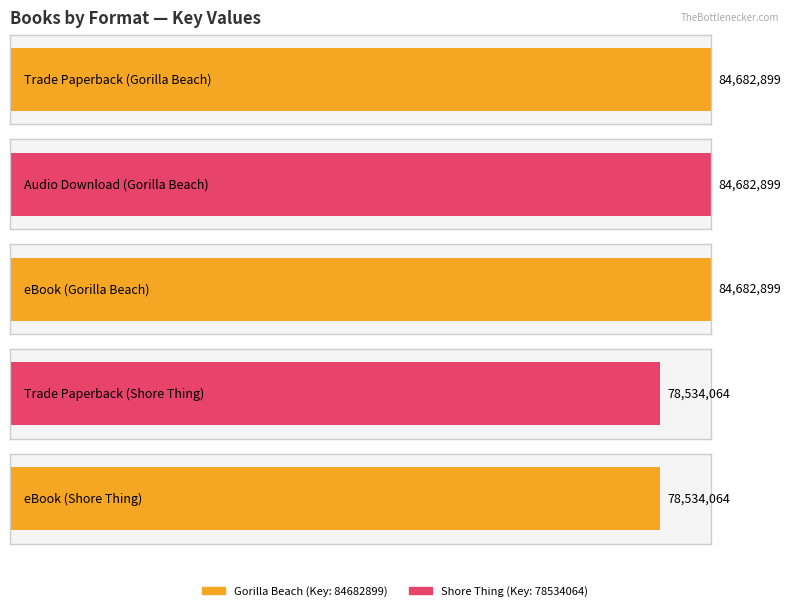

Which category has the highest value across all series?

Trade Paperback